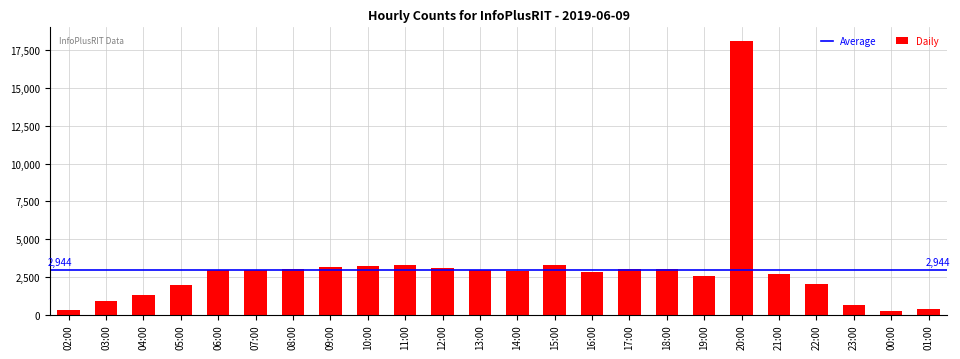

What is the difference between the values at 12:00 and 02:00?

2810